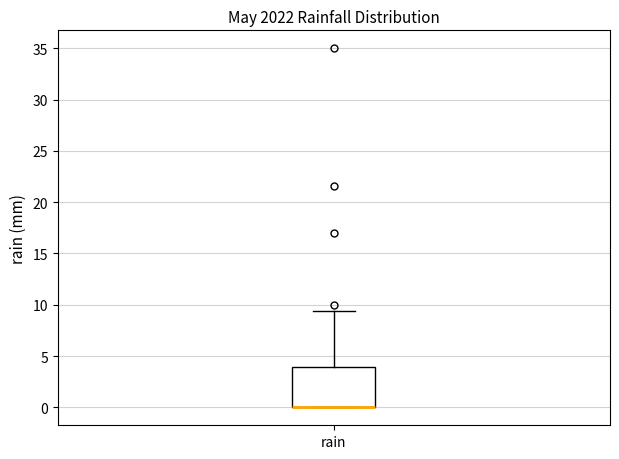

Transcribe this box plot: give where the median line is, the range the box spans, and where the two whiskers end, as read against the y-axis. The values are not printed on the chart, so give them approximately, as read against the axis.

median 0.0 (drawn on the box's lower edge), box 0.0 to 4.0, whiskers 0.0 to 9.5